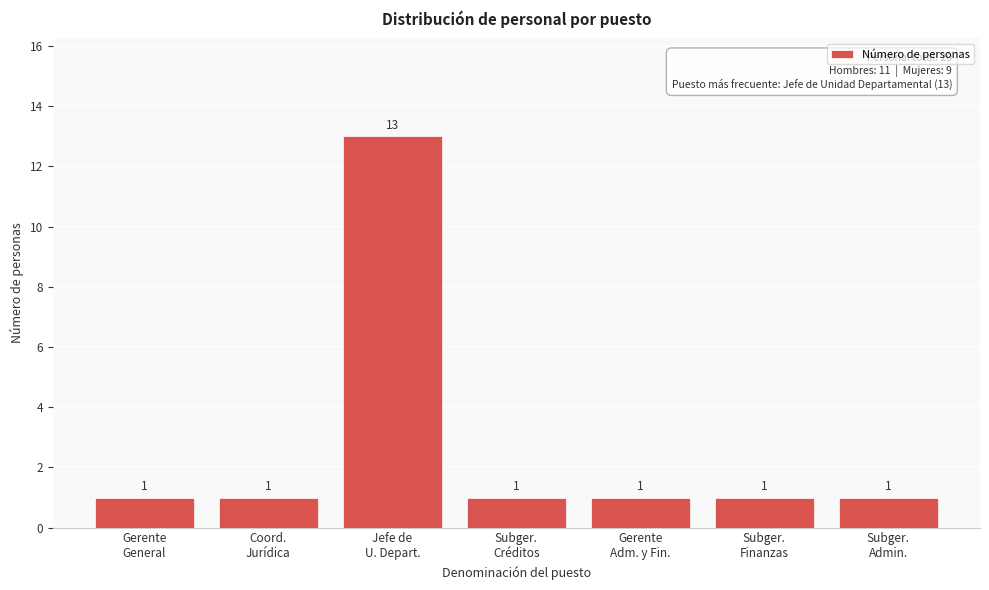

Reading left to right, what are all the values shown in this chart?

1	1	13	1	1	1	1